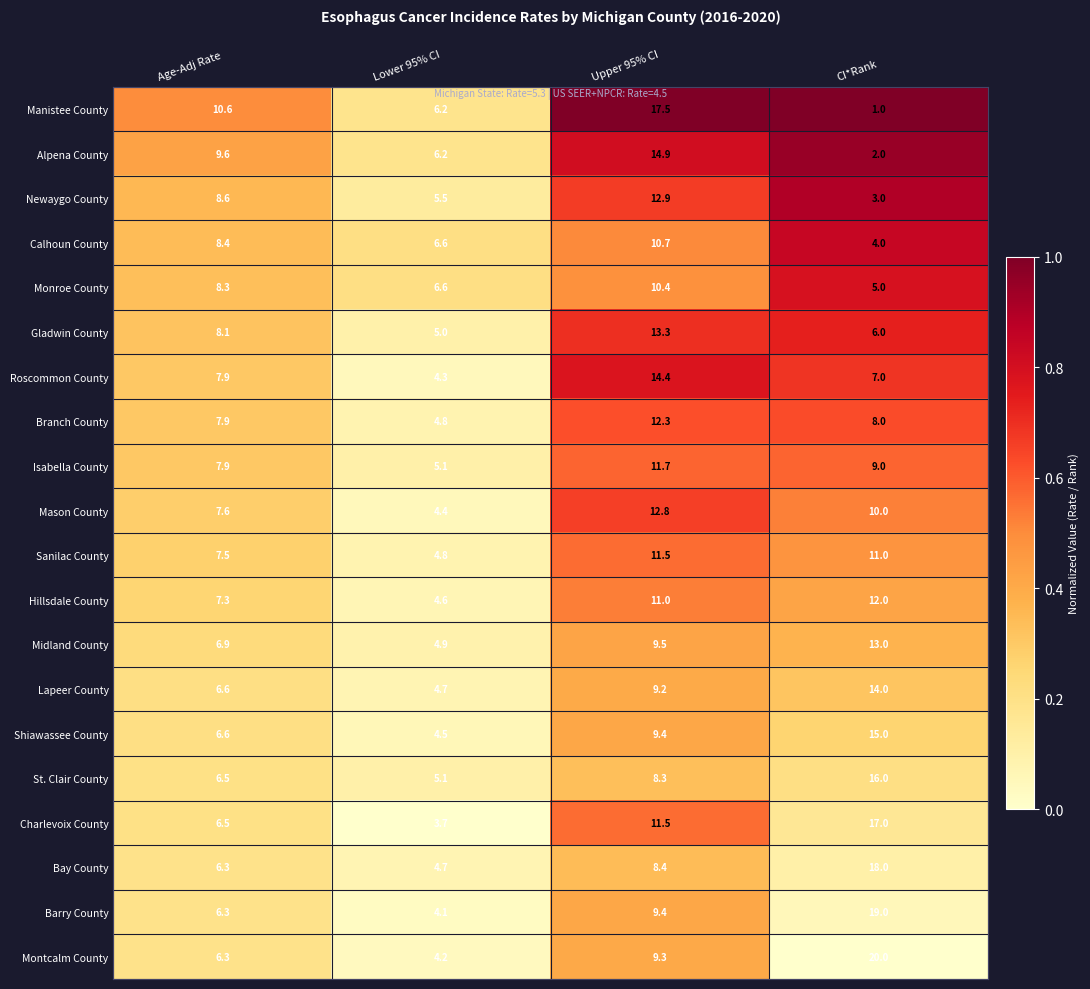

At which label is Alpena County closest to 8?

Age-Adj Rate